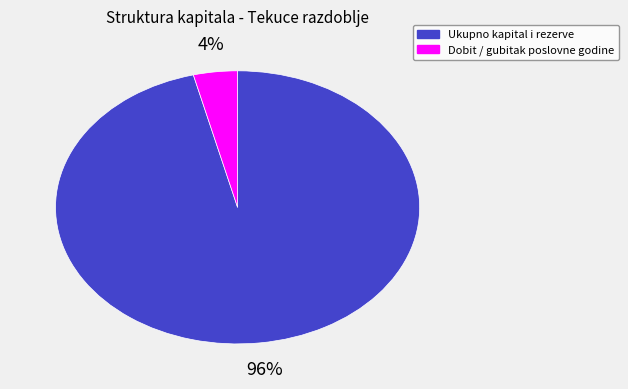

Which slice is the largest?

Ukupno kapital i rezerve